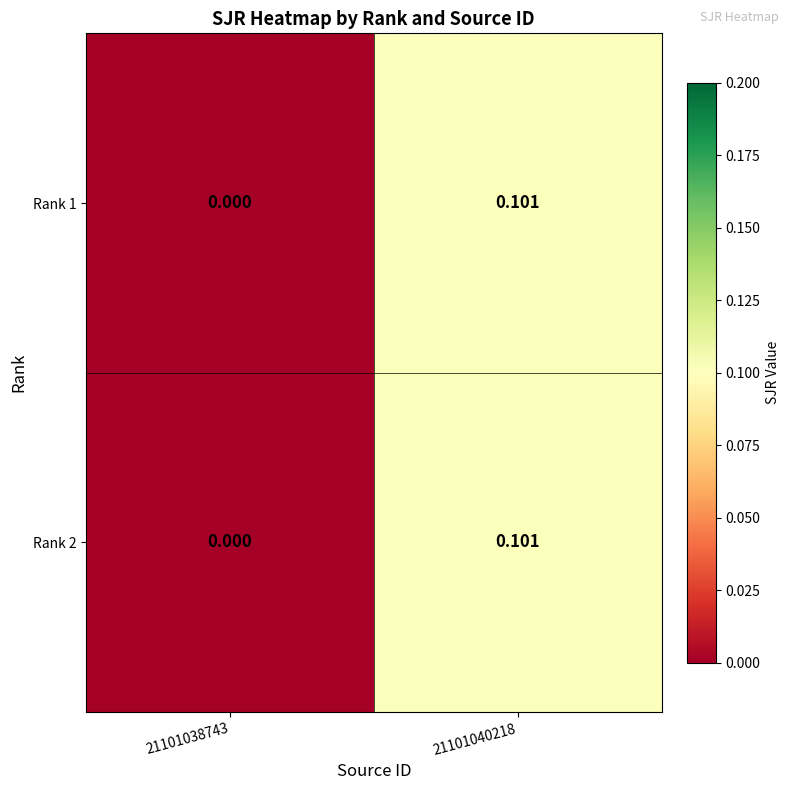

Is the value of Rank 1 at 21101038743 greater than the value of Rank 2 at 21101040218?

No